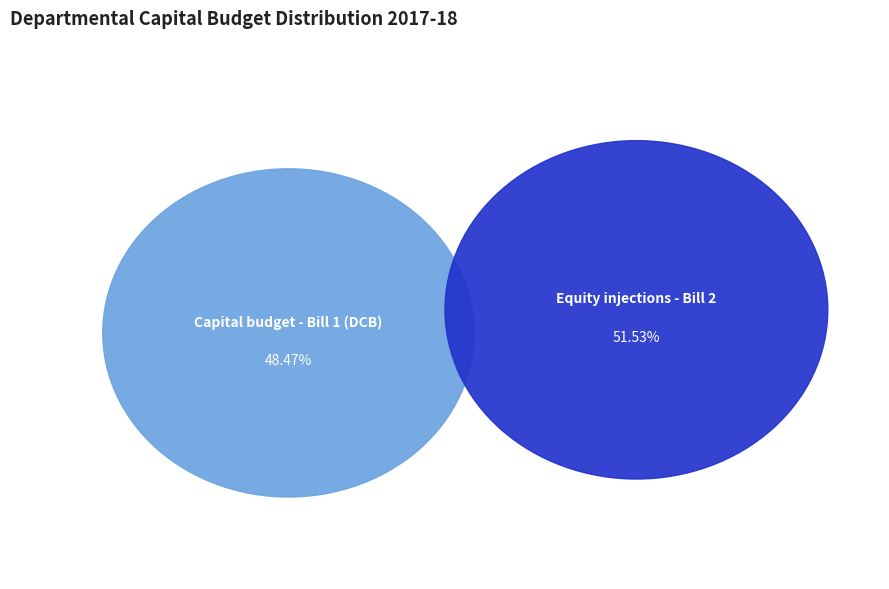

Between Capital budget - Bill 1 (DCB) and Equity injections - Bill 2, which is larger?

Equity injections - Bill 2